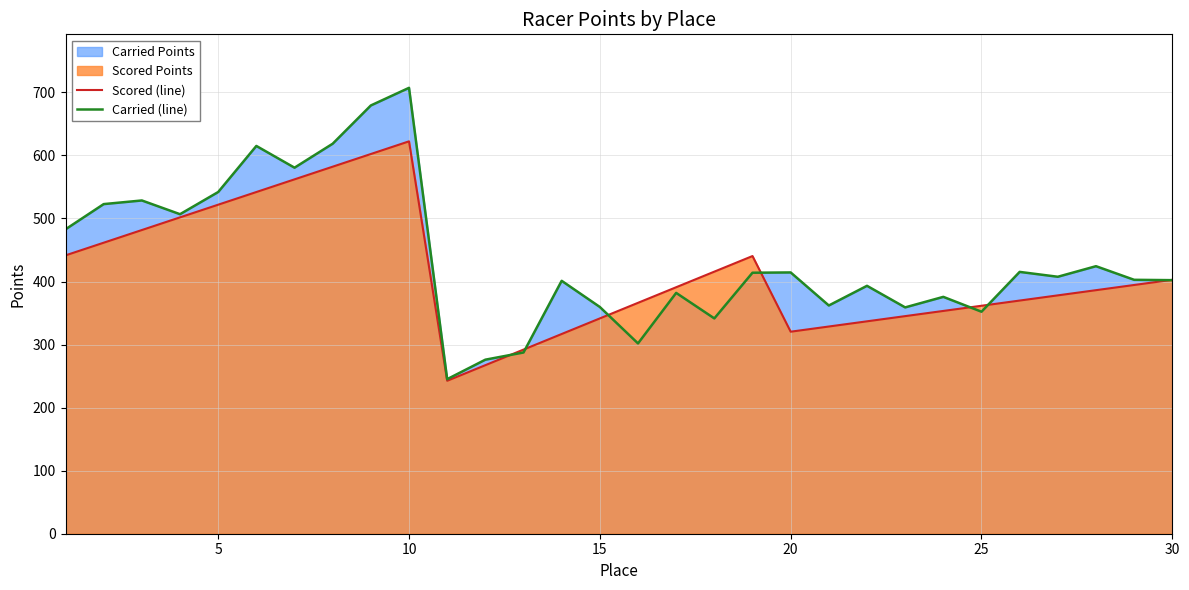

What is the value of the Carried (line) point at the 6th from the left?

615.0